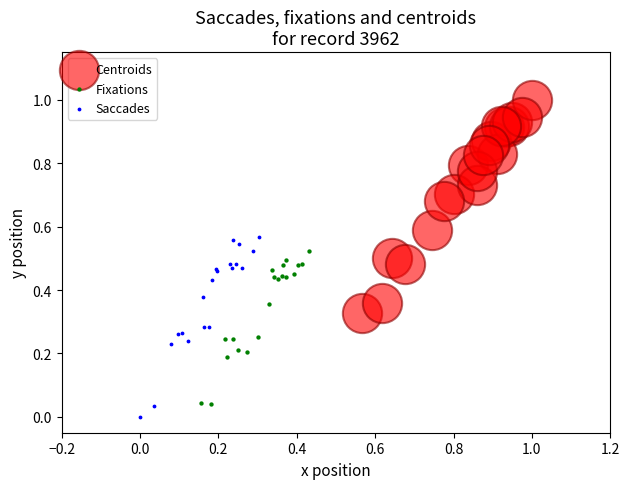

Which series has the widest spread of Y values?

Centroids